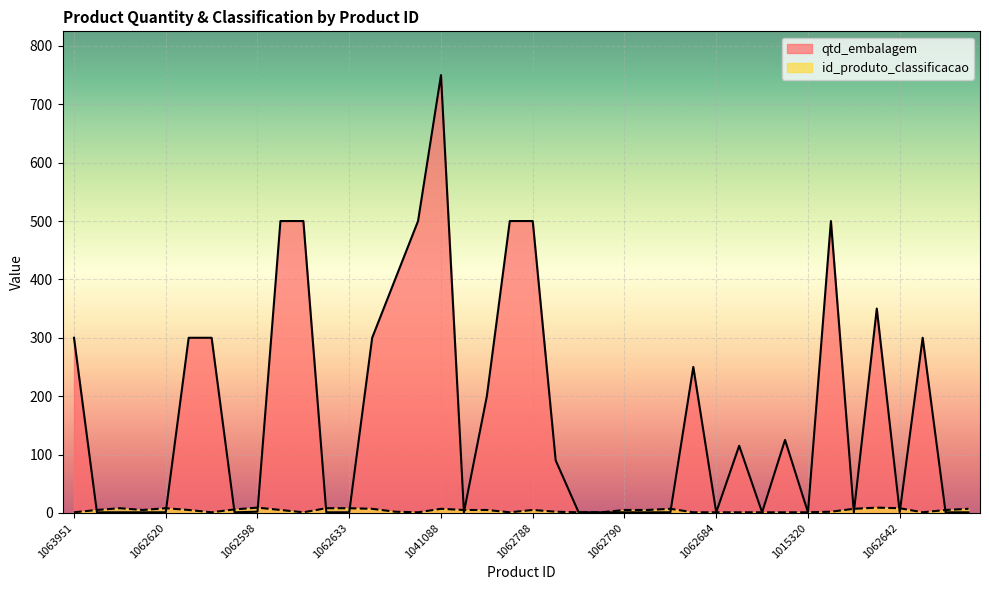

In id_produto_classificacao, how many points are lower than both neighbors (excluding endpoints)?

6